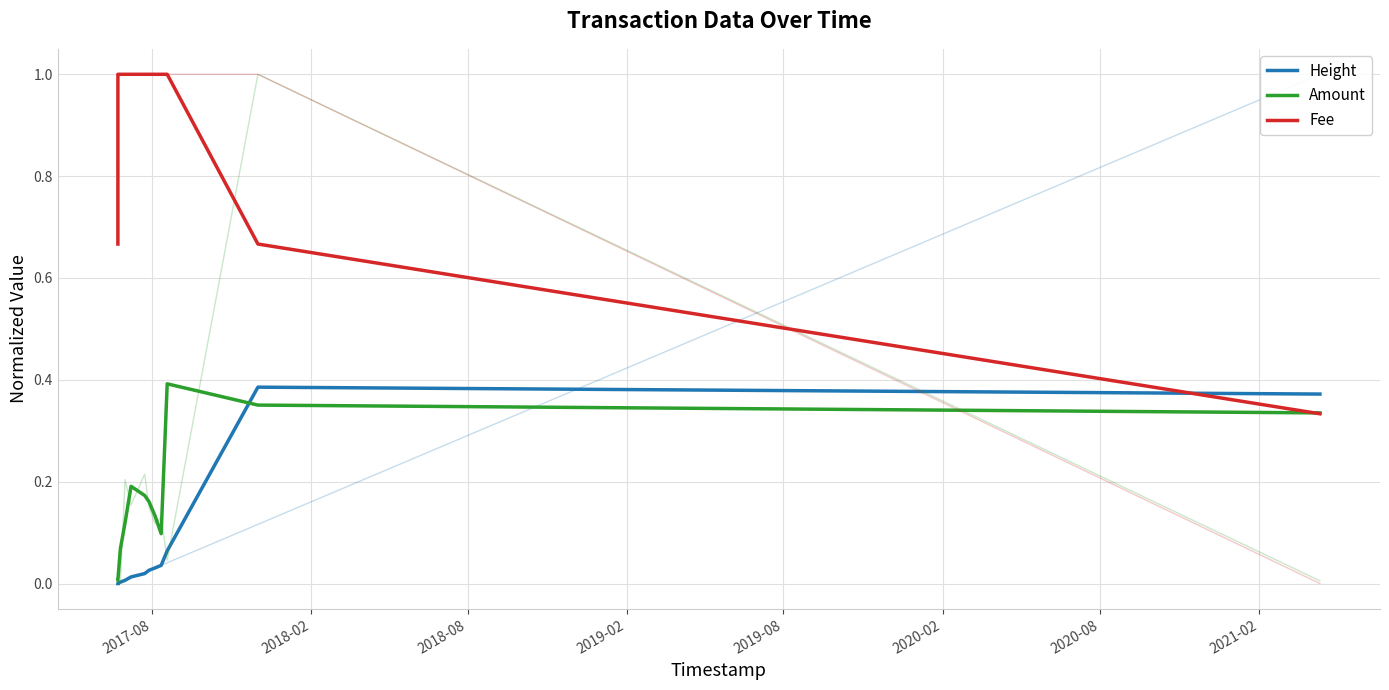

What are all the series names shown in the legend?

Height, Amount, Fee